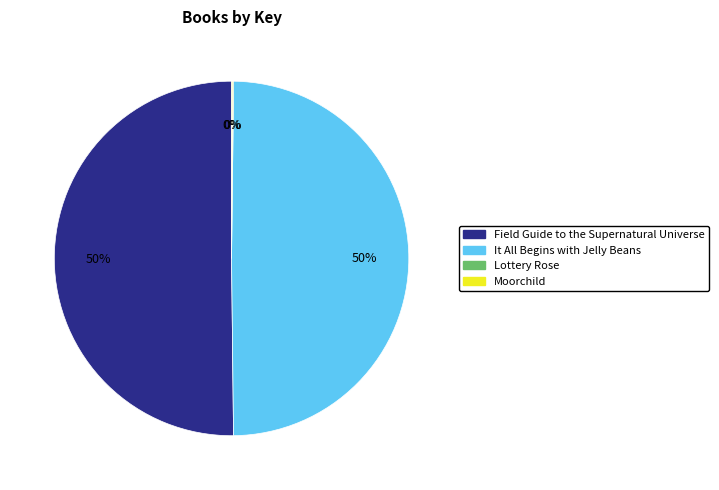

Is it true that It All Begins with Jelly Beans is 55% of the pie?

False